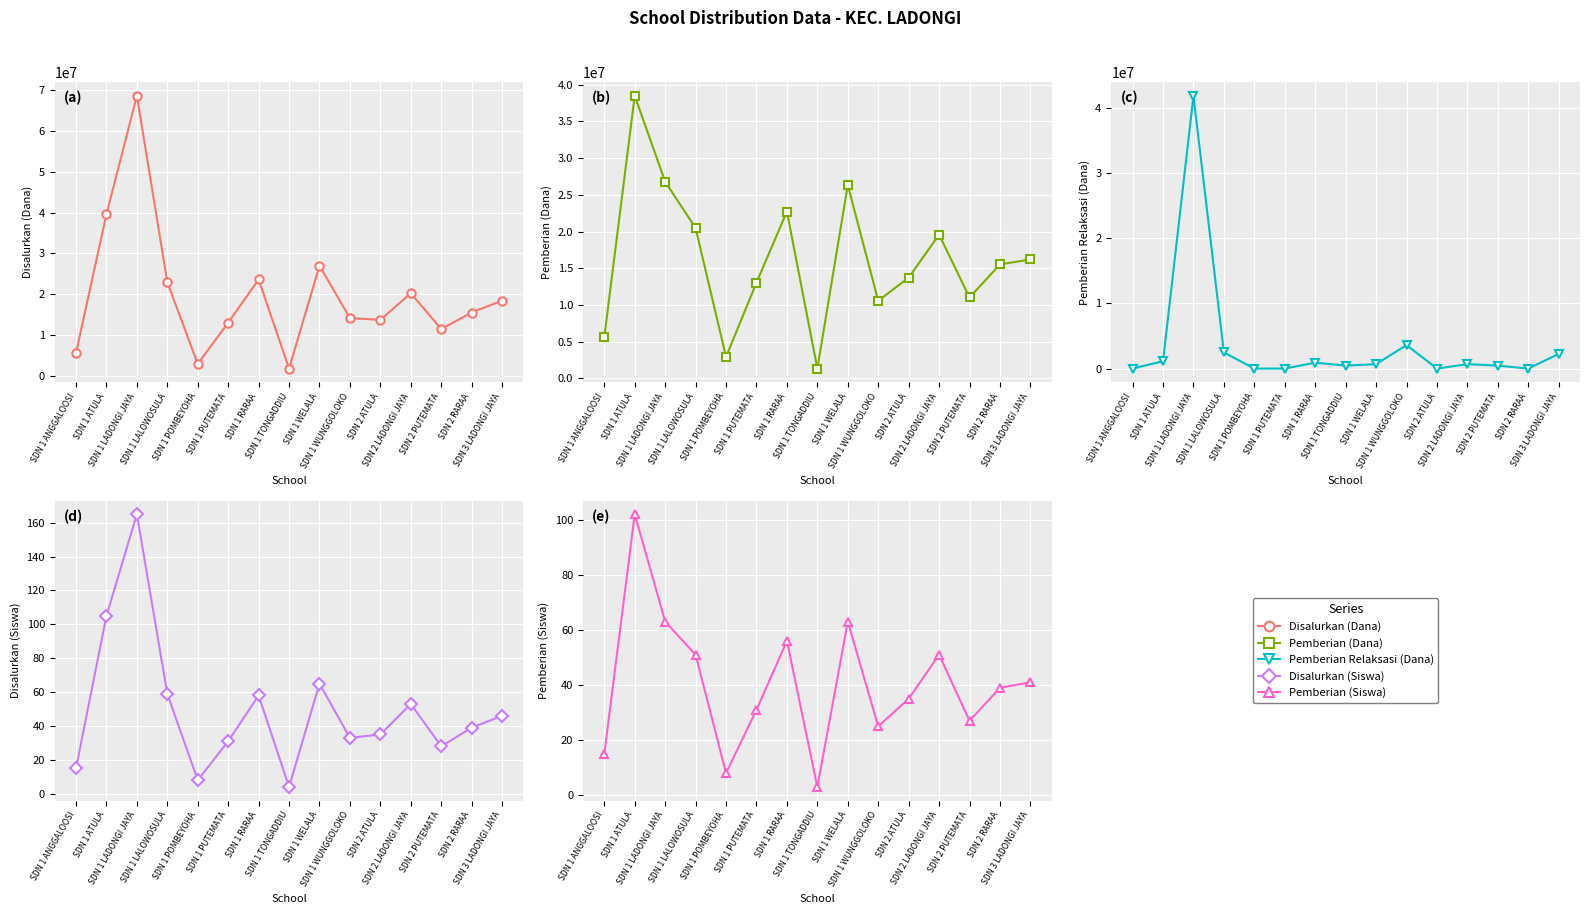

How many data points in Disalurkan (Siswa) are less than 39?

7